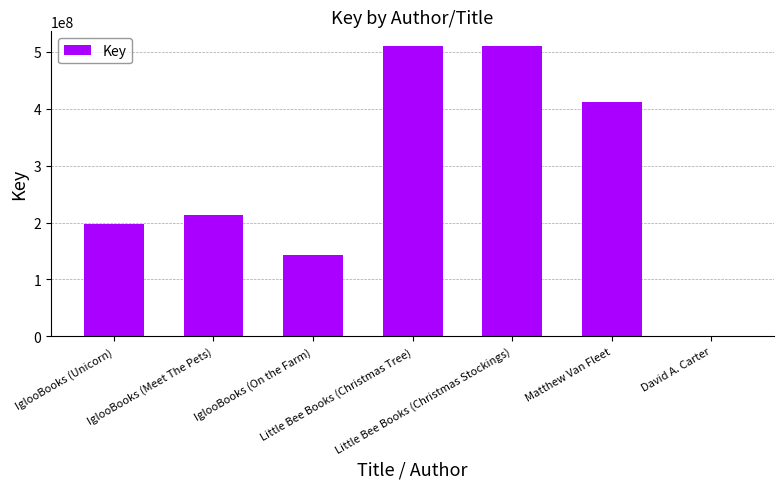

What is the greatest value displayed?

510648909